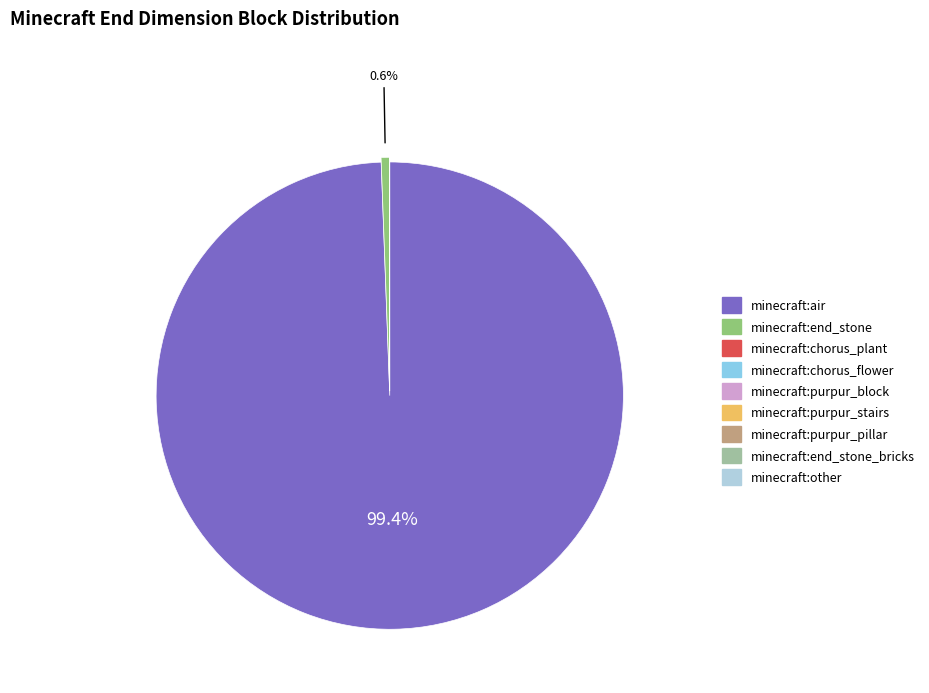

To the nearest percent, what is the average slice percentage?

11%